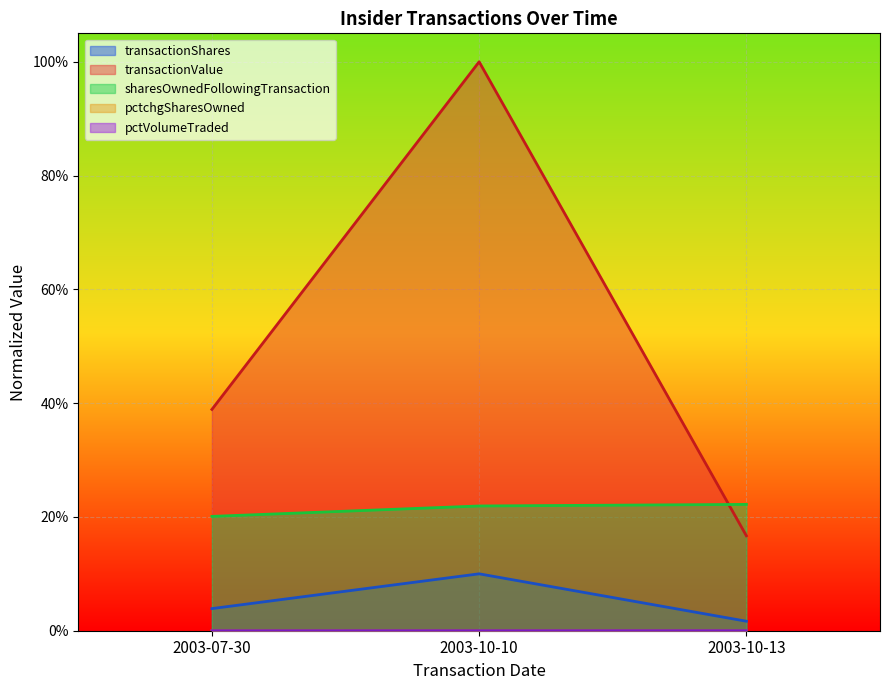

What is the label of the 3rd point from the right?

2003-07-30